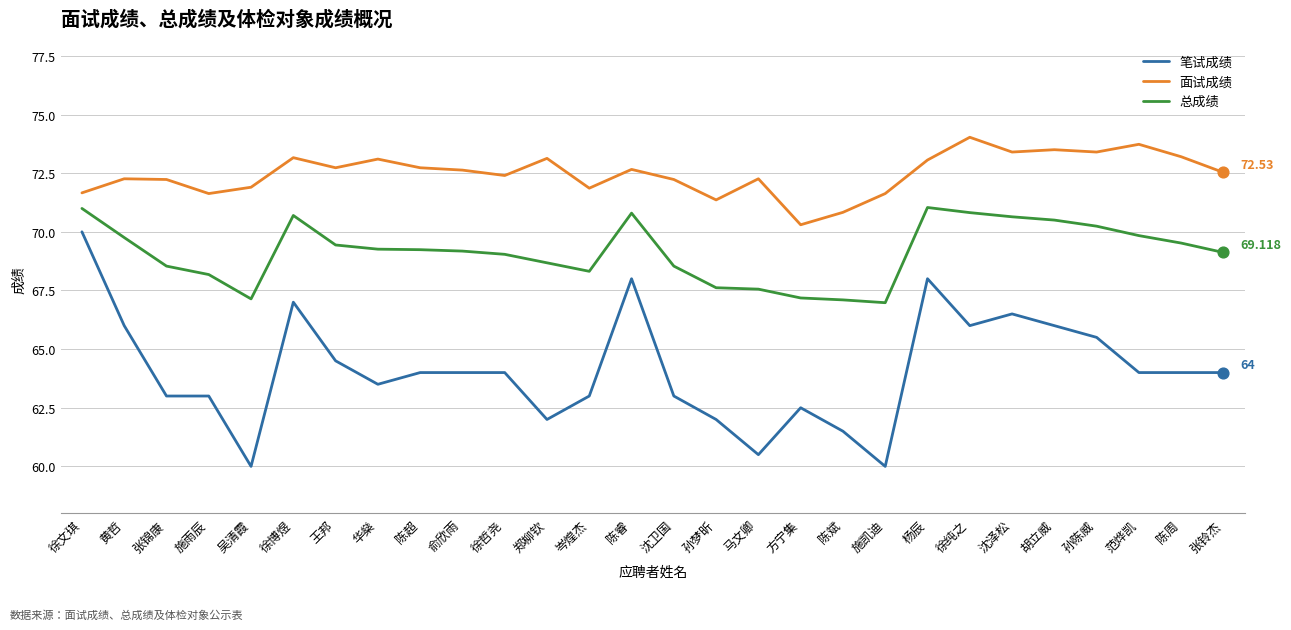

Which series has the largest total across all categories?

面试成绩